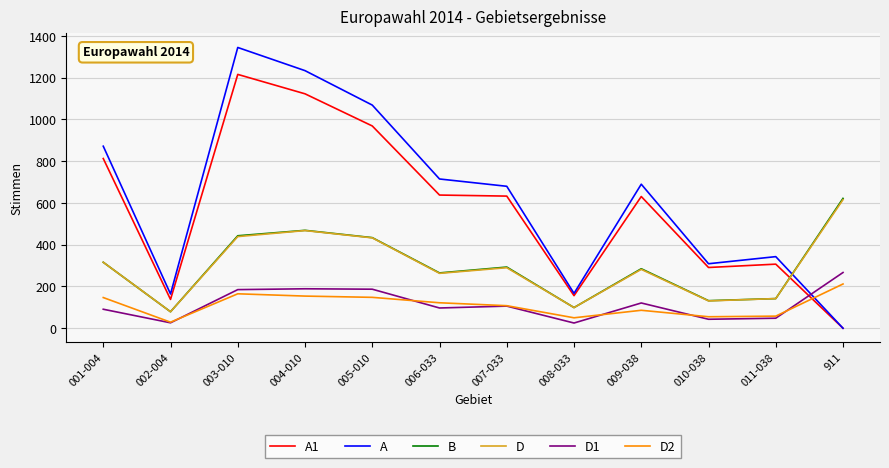

What value does the A1 series have at 004-010, to the nearest 100?

1100